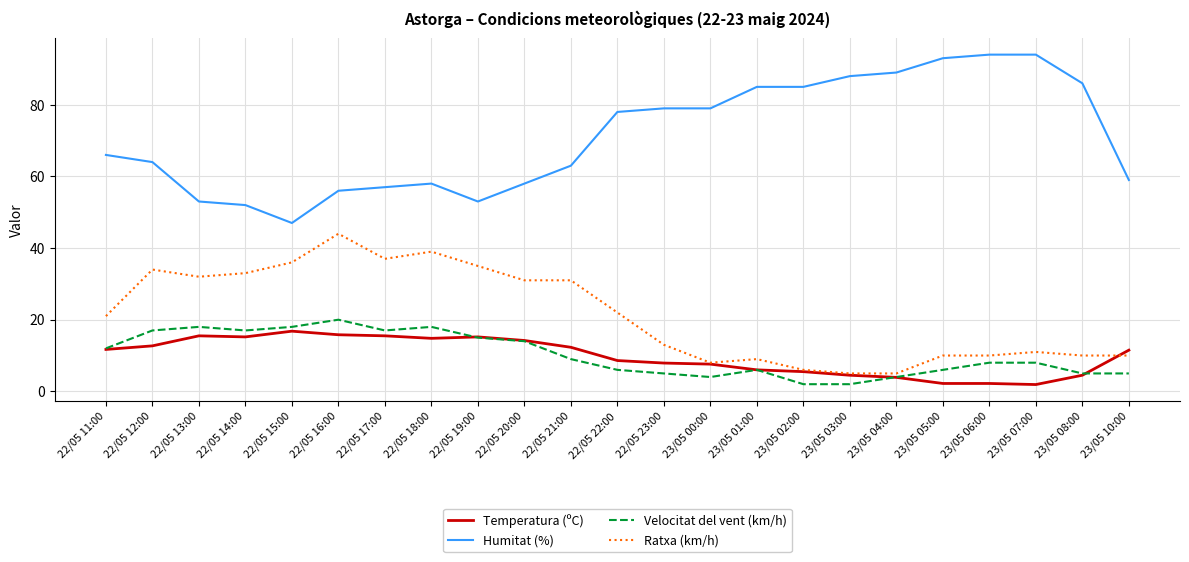

What is the sum of all Ratxa (km/h) values?

492.0